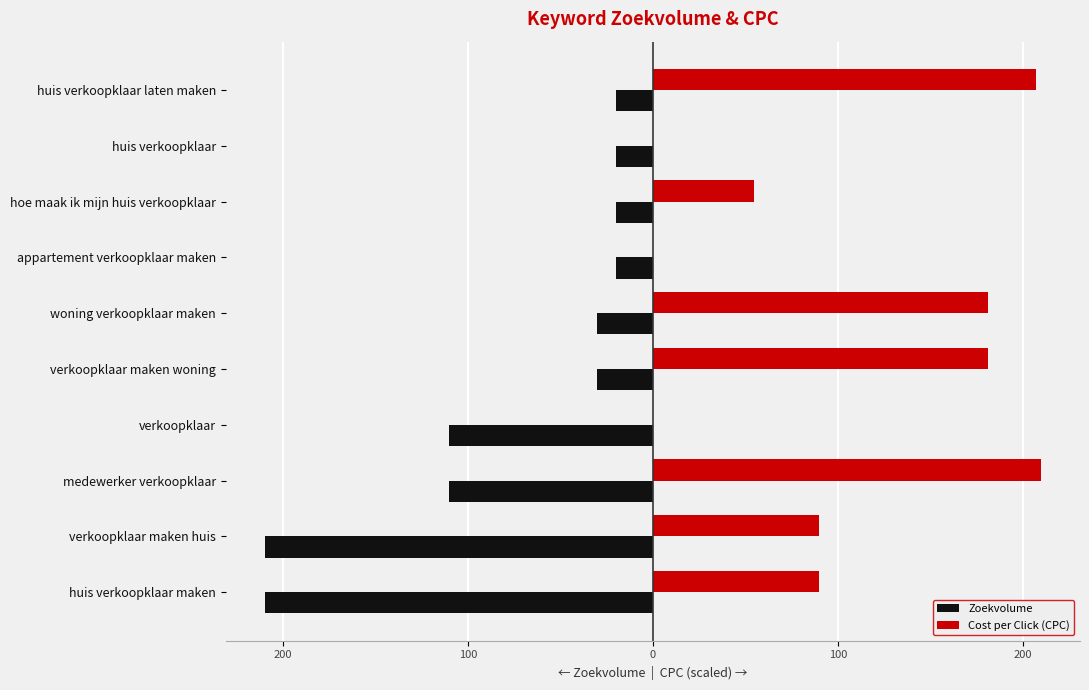

What is the maximum value shown in the chart?

210.0